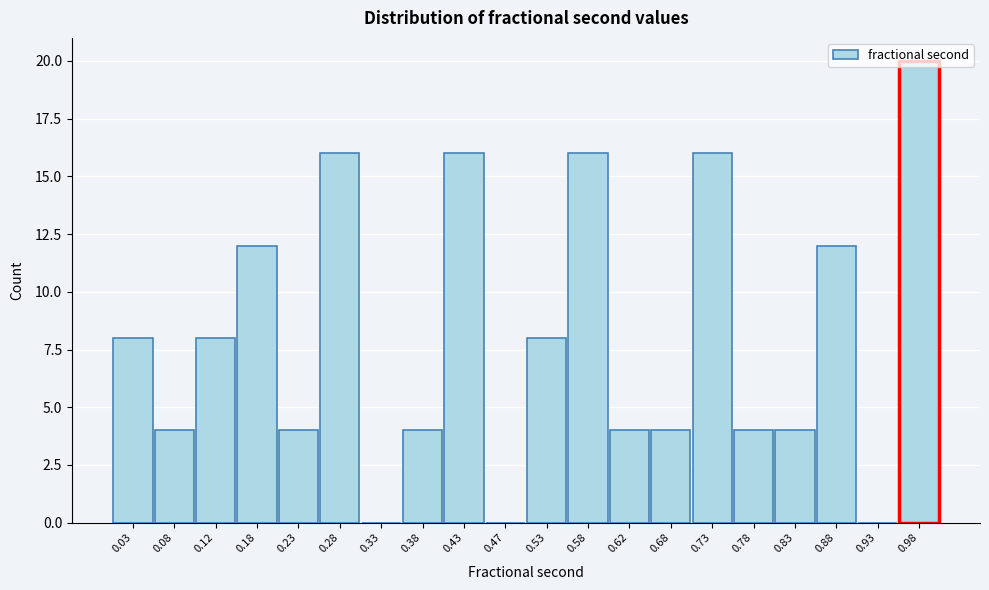

What is the height of the bar covering 0.15 to 0.20 on the x-axis? The values are not printed on the chart, so give them approximately, as read against the axis.

12